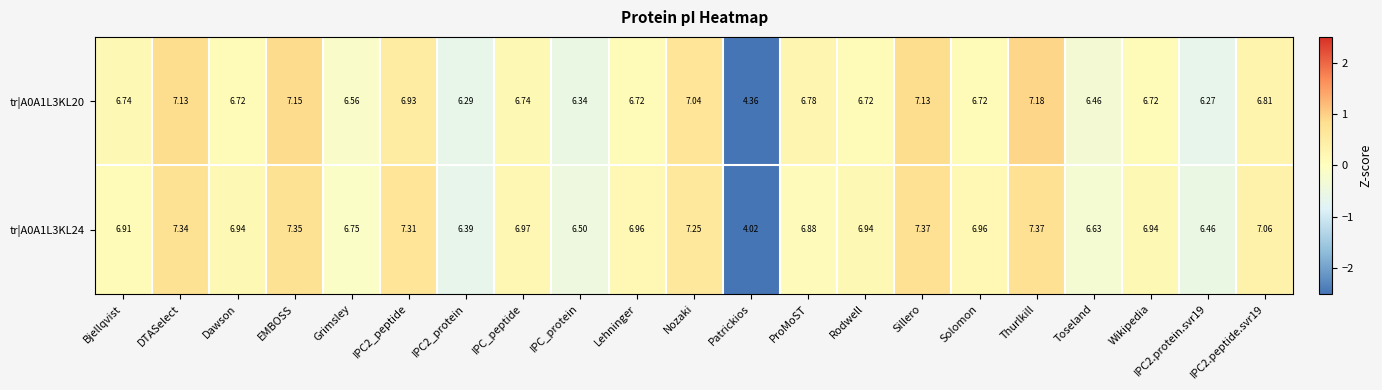

Which category has the lowest value across all series?

Patrickios